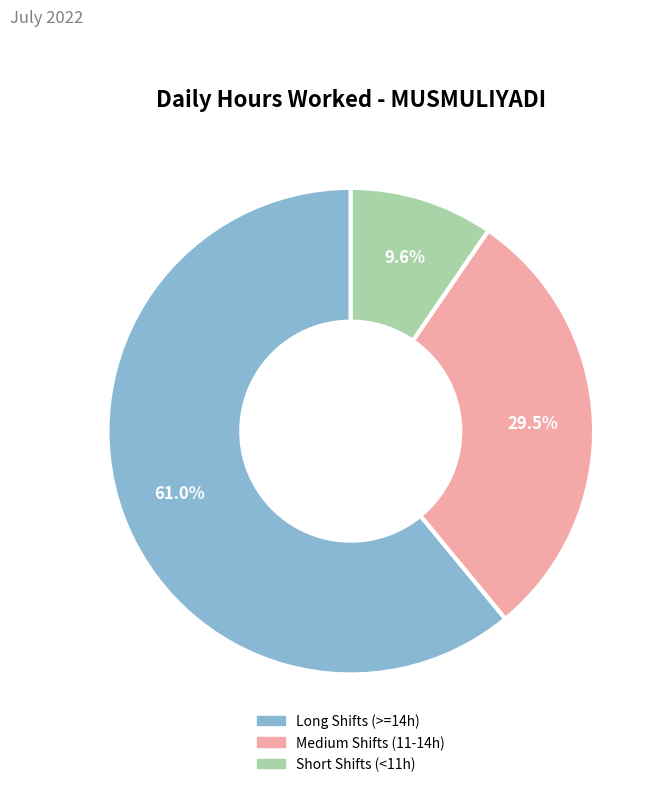

Do 21 and 16 together represent more than half of the pie?

No